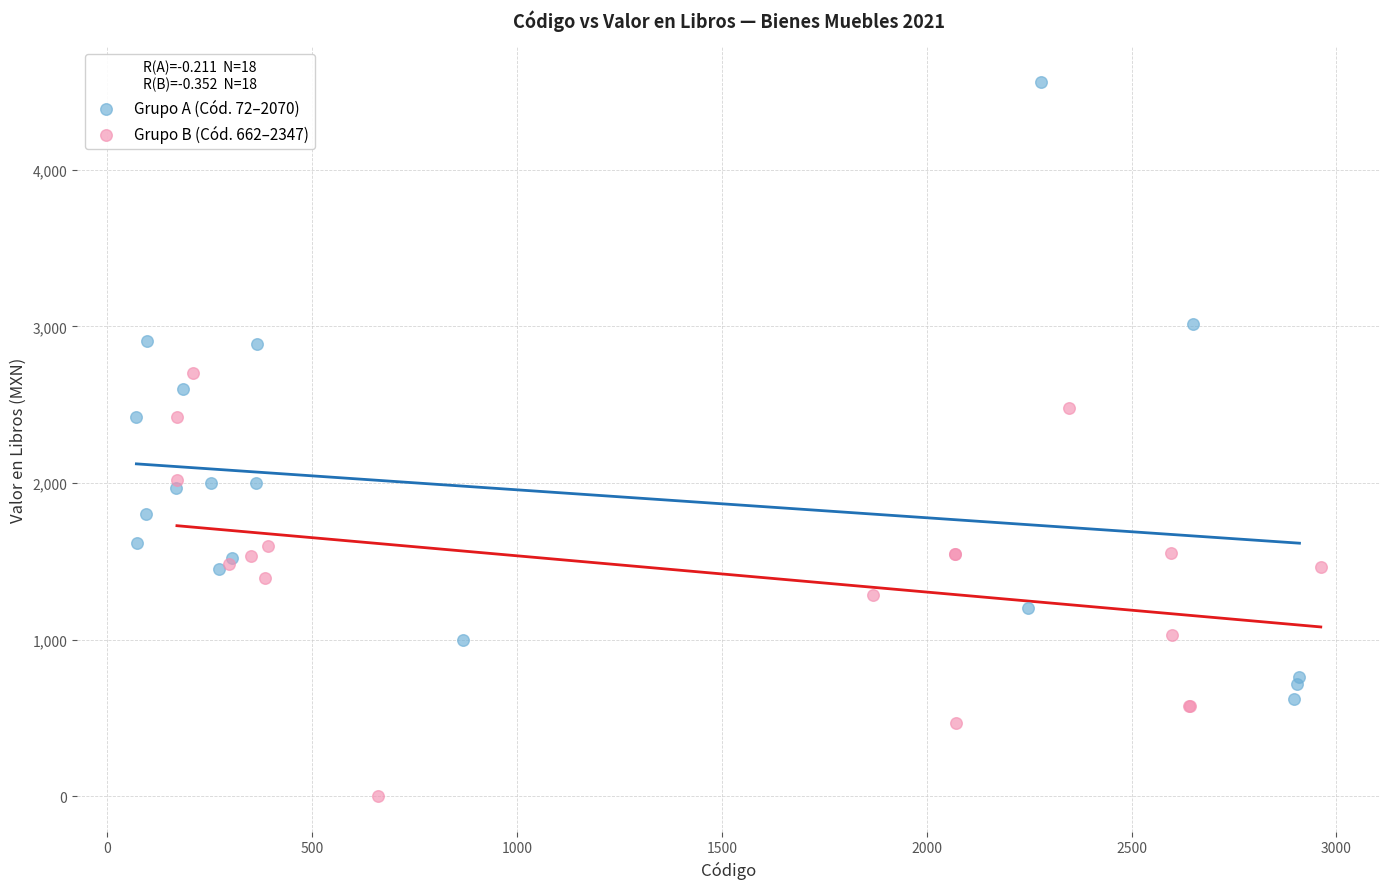

Which series contains the highest Y value?

Grupo A (Cód. 72–2070)